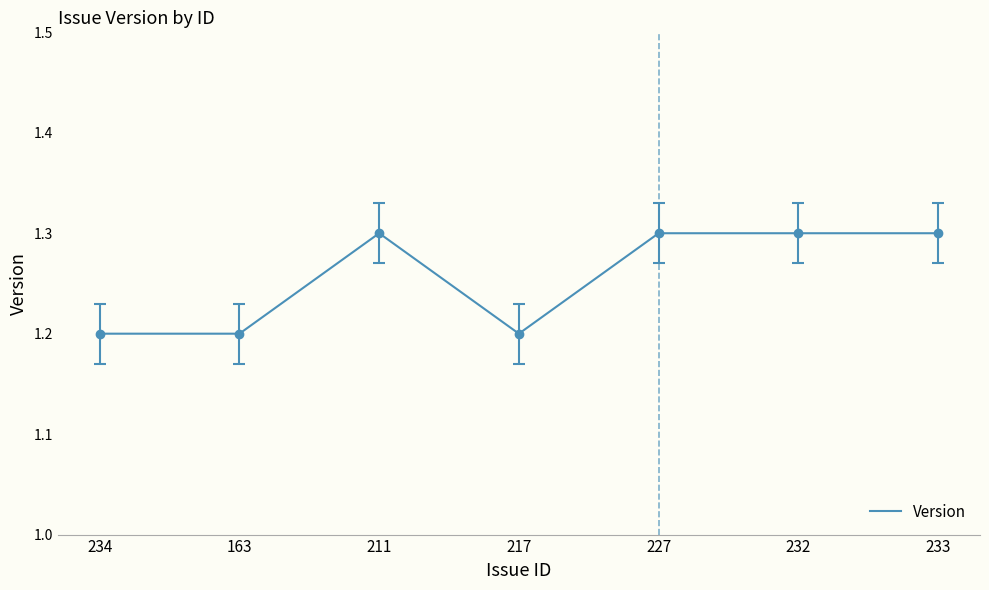

True or false: there are more than 0 points higher than both neighbors.

True